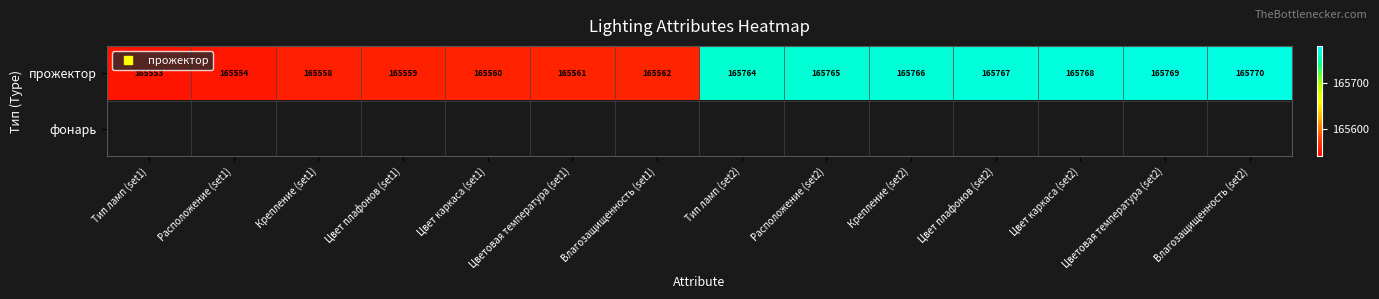

At how many categories does at least one series exceed 165599?

7